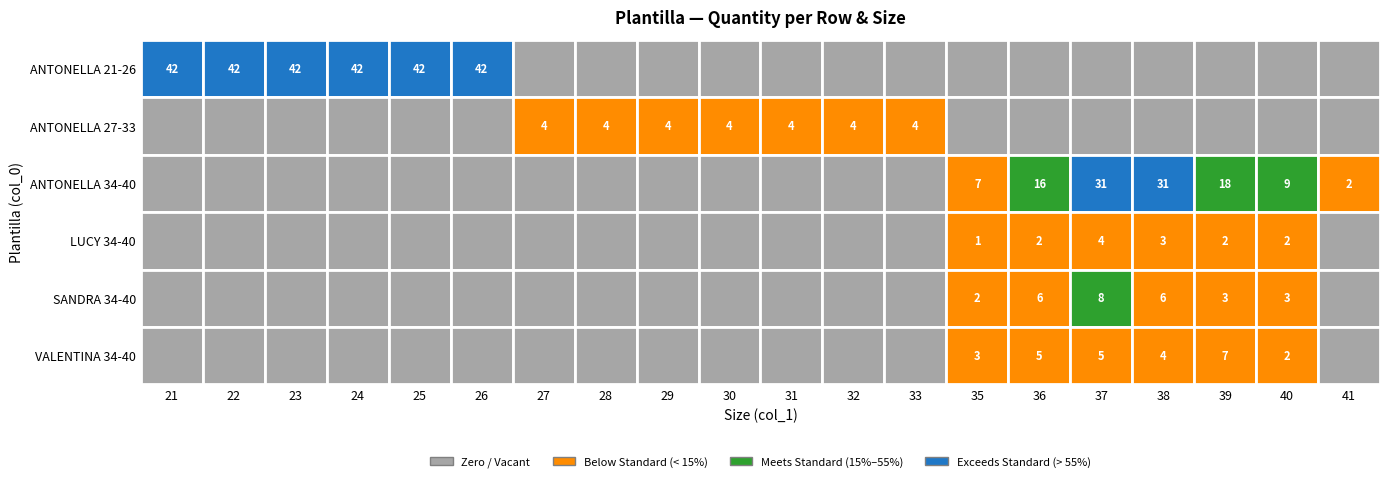

Which series has the largest total across all categories?

ANTONELLA 21-26